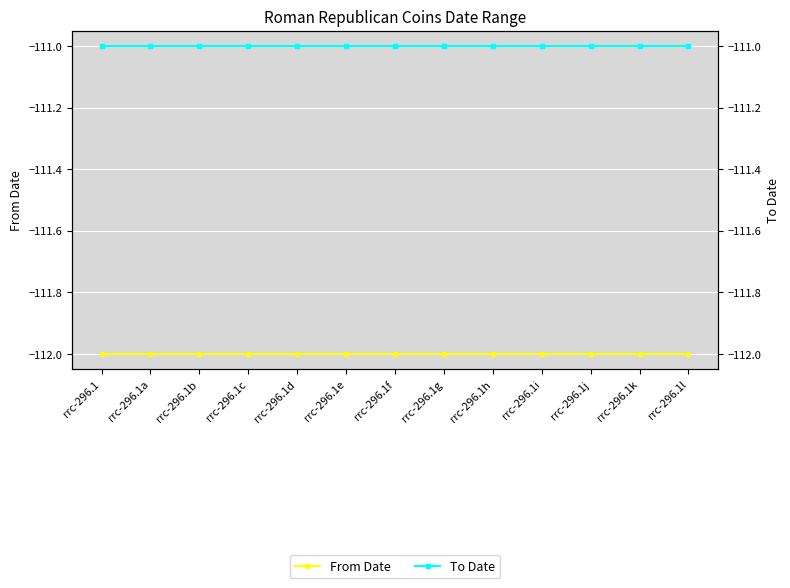

True or false: To Date and From Date cross at least once.

False